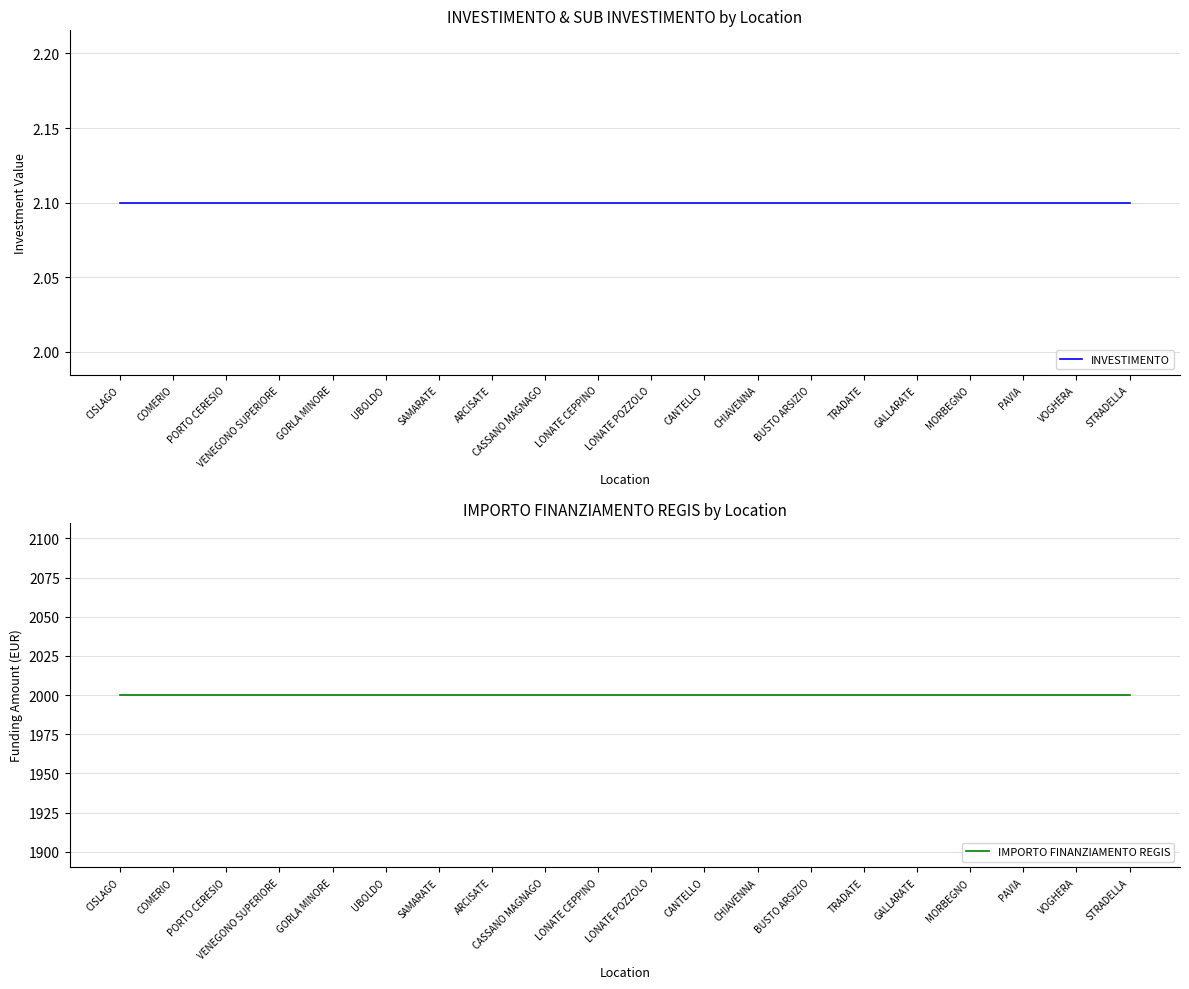

What is the label of the 3rd point from the left?

PORTO CERESIO